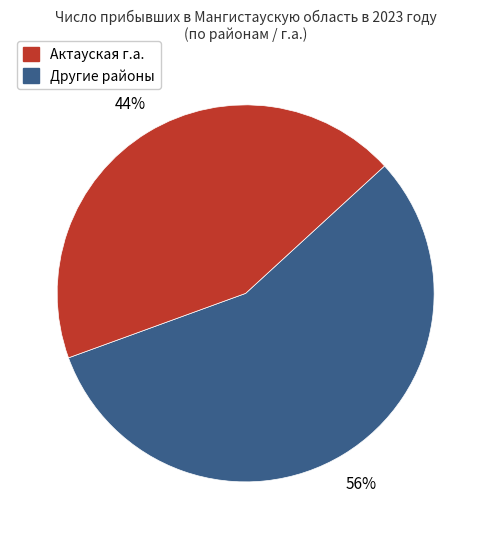

To the nearest percent, what is the average slice percentage?

50%